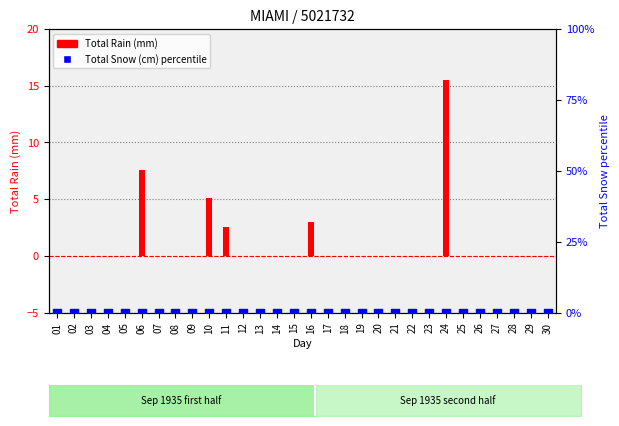

At how many categories does at least one series exceed 8?

1